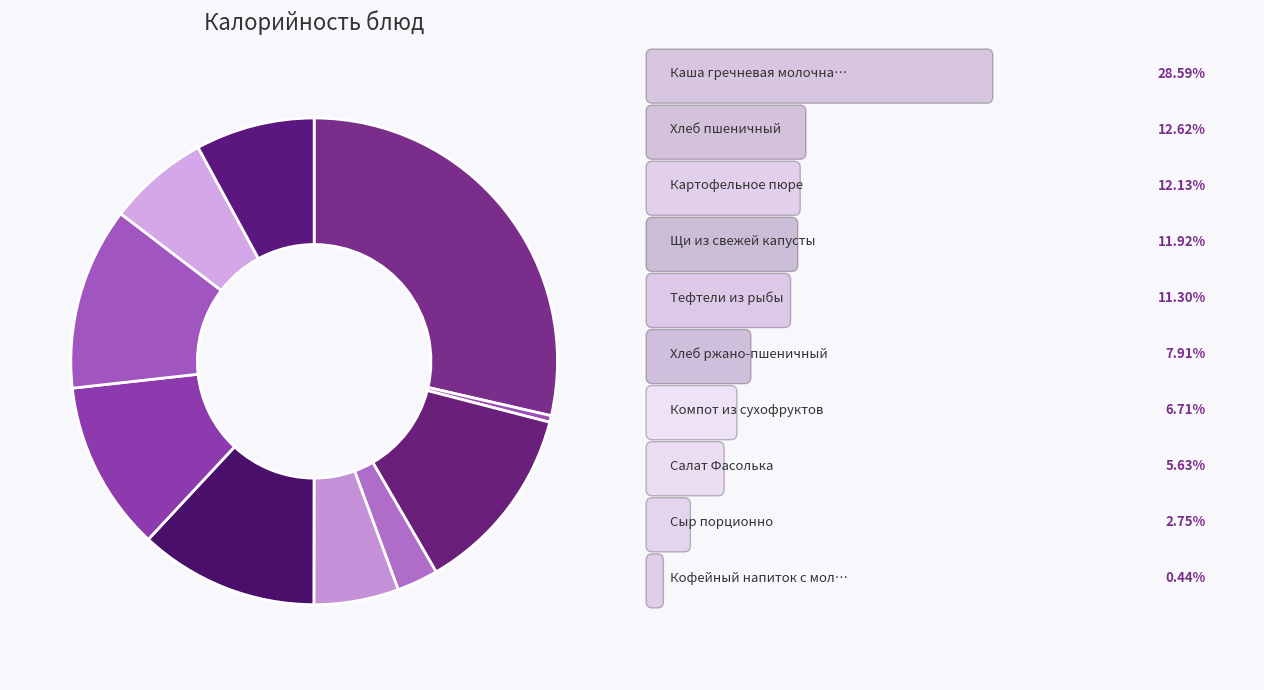

Is there any slice that represents more than half of the pie?

No